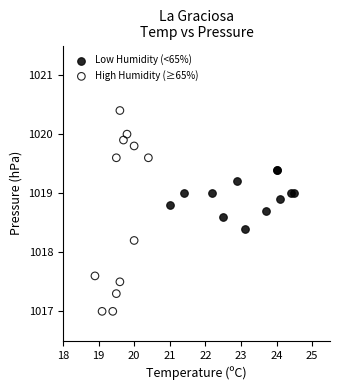

Which series reaches the minimum Y coordinate?

High Humidity (≥65%)